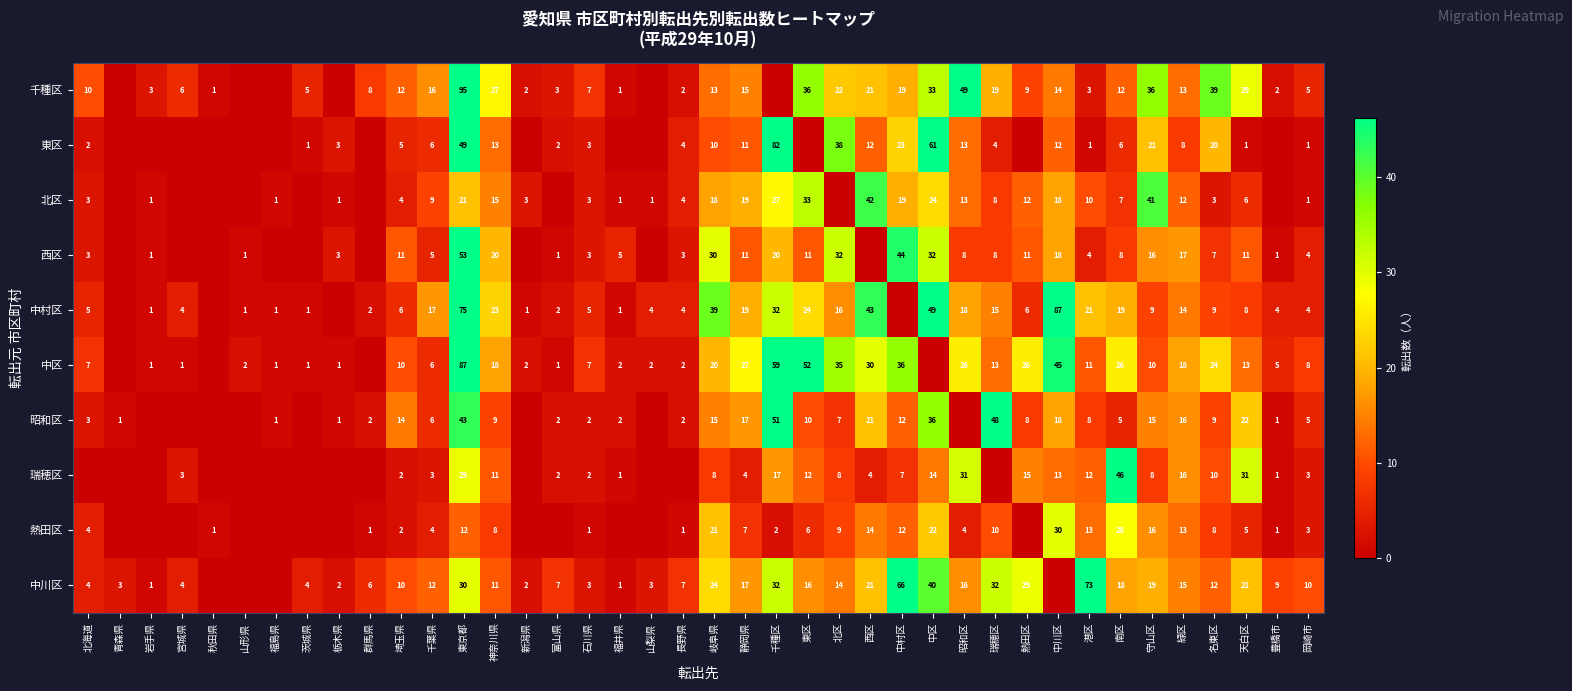

True or false: 西区 has a value of 2 at 南区.

False